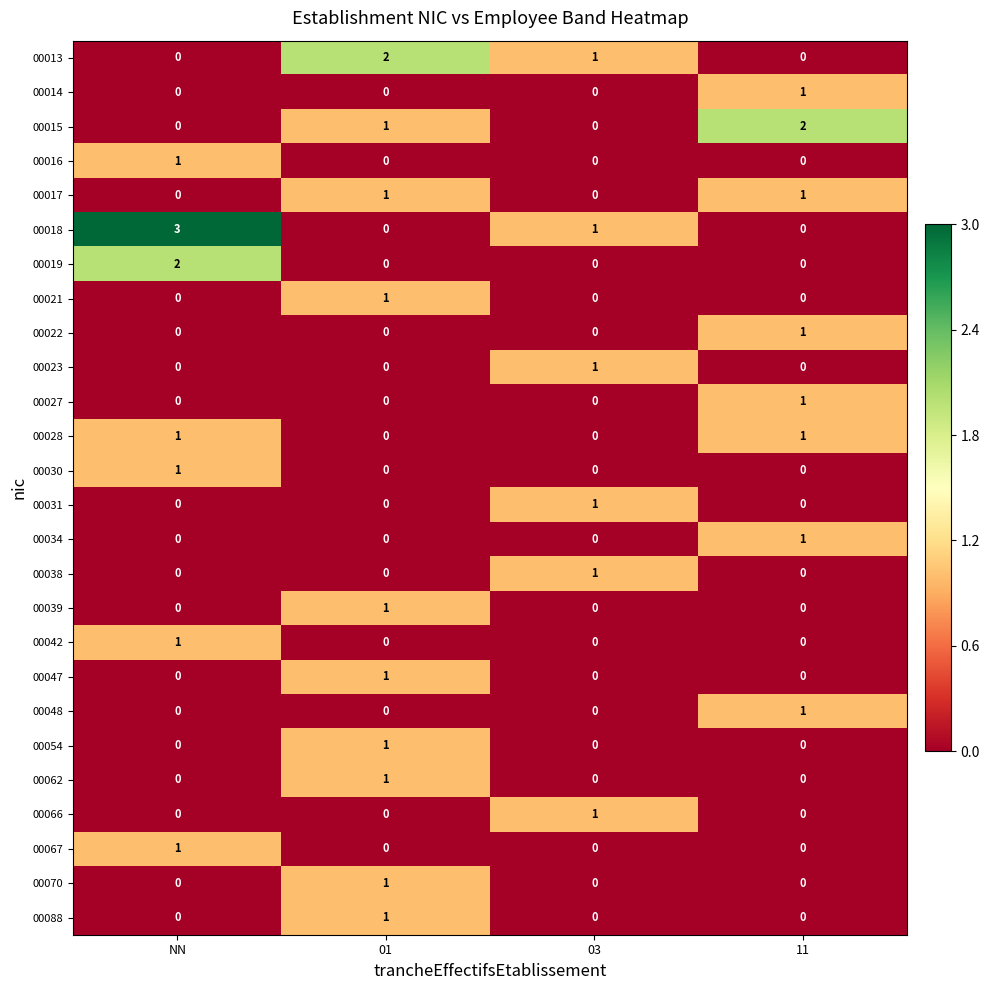

At how many categories does at least one series exceed 0?

4